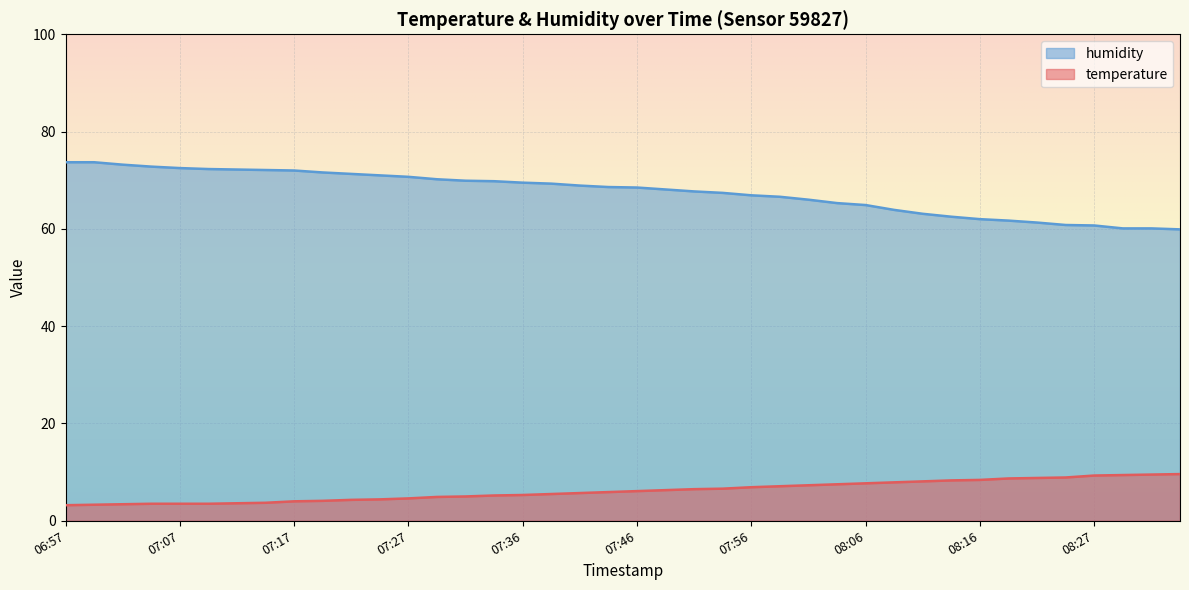

How many distinct data groups are displayed?

2